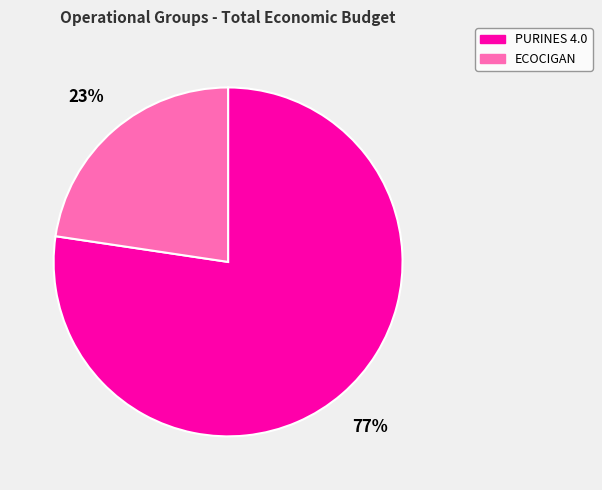

Between ECOCIGAN and PURINES 4.0, which is larger?

PURINES 4.0